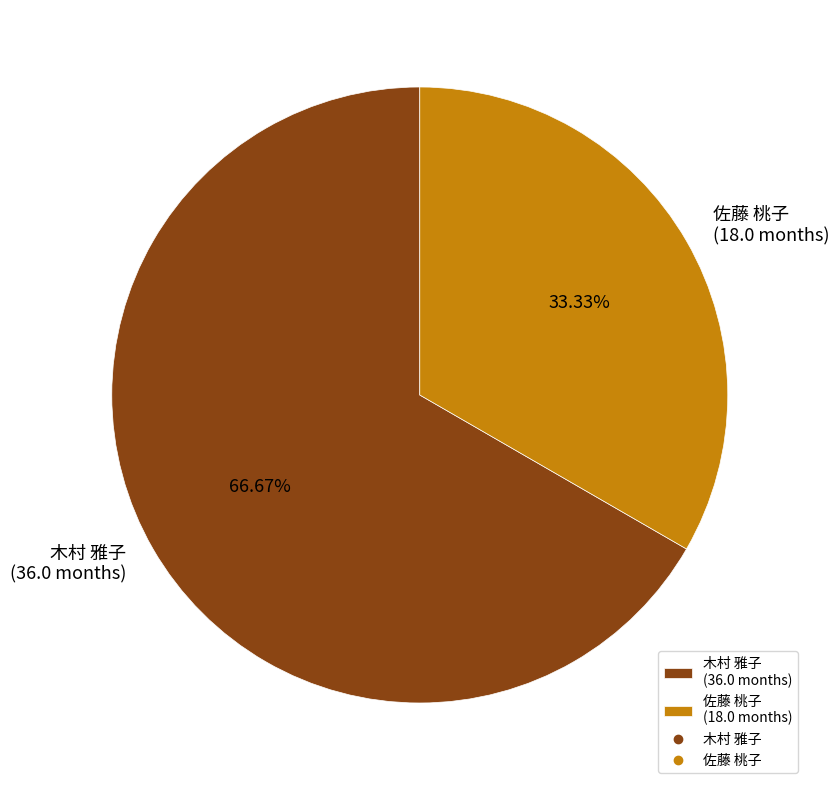

Do 木村 雅子 and 佐藤 桃子 together represent more than half of the pie?

Yes